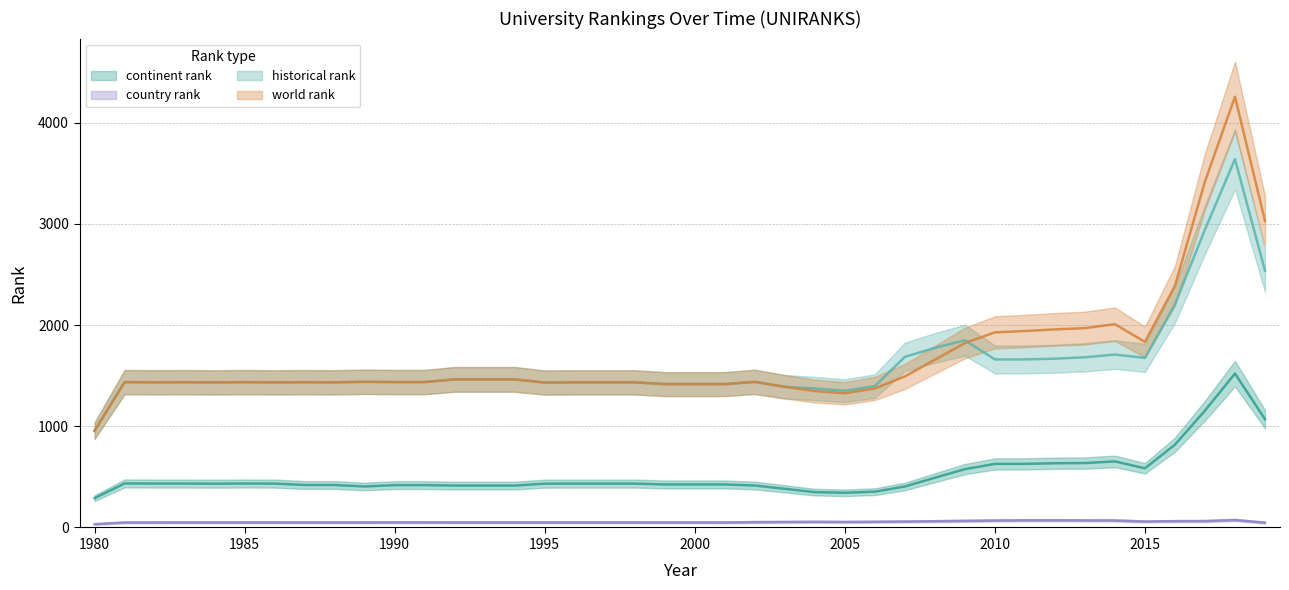

Which series has the largest total across all categories?

world rank